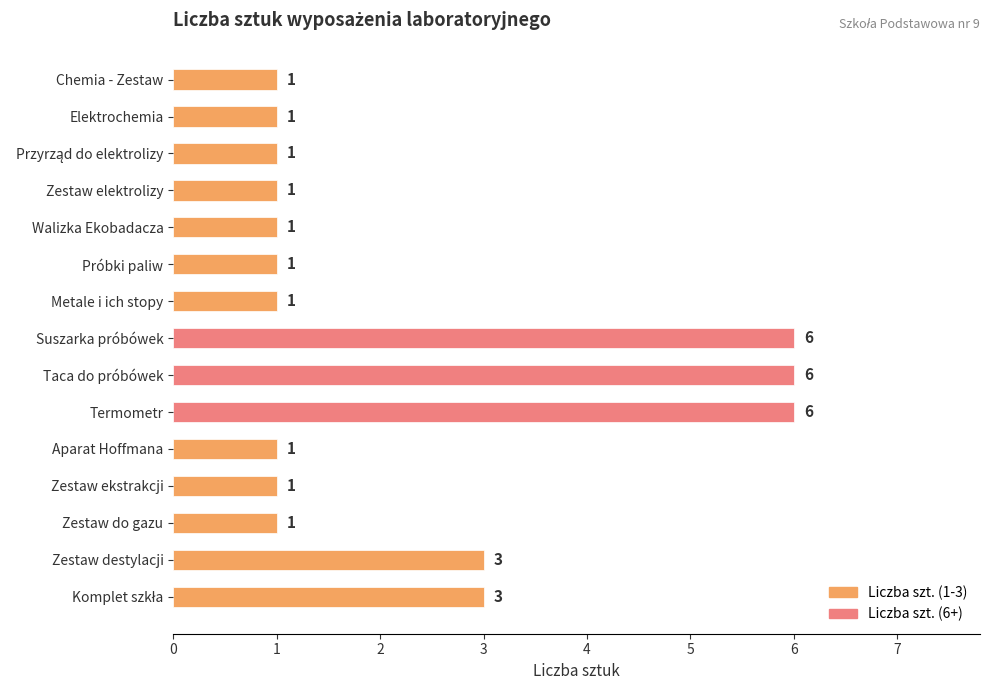

Is it true that the value at Zestaw destylacji is 4?

False